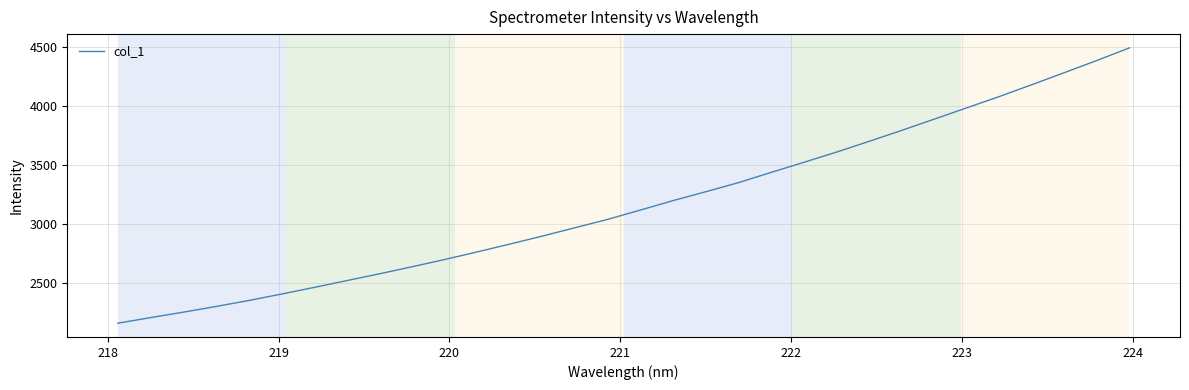

What is the greatest value displayed?

4491.3